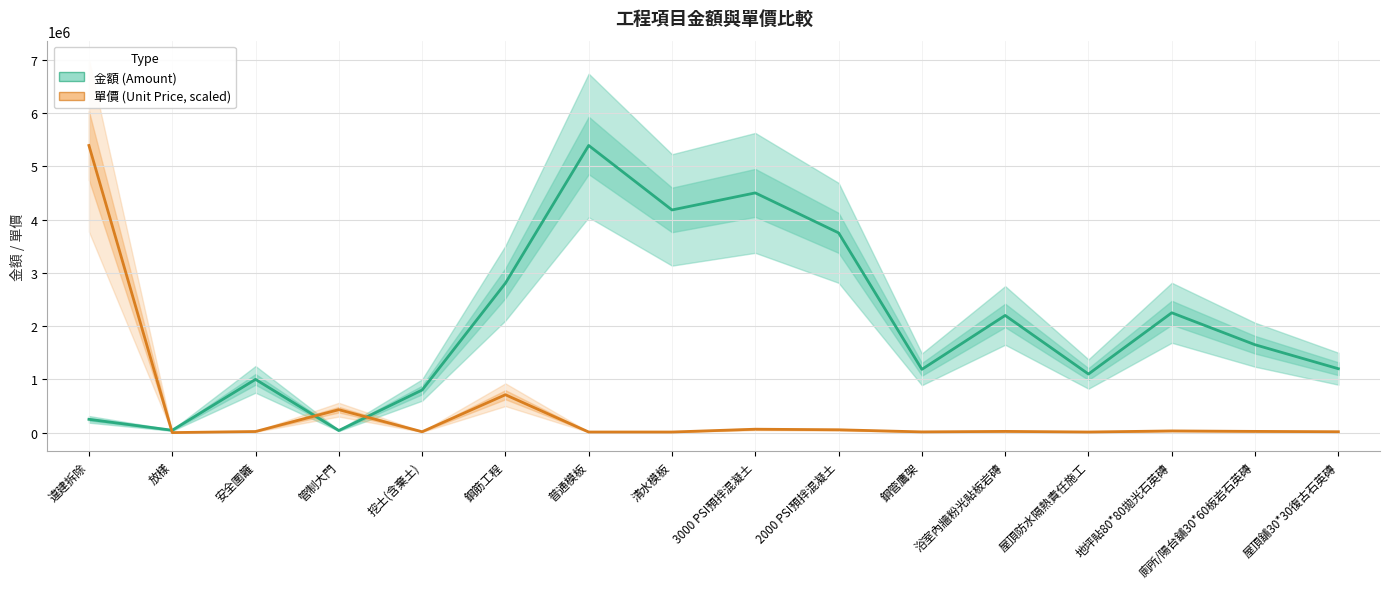

What is the approximate value of 金額 (Amount) at 放樣?

45000.0